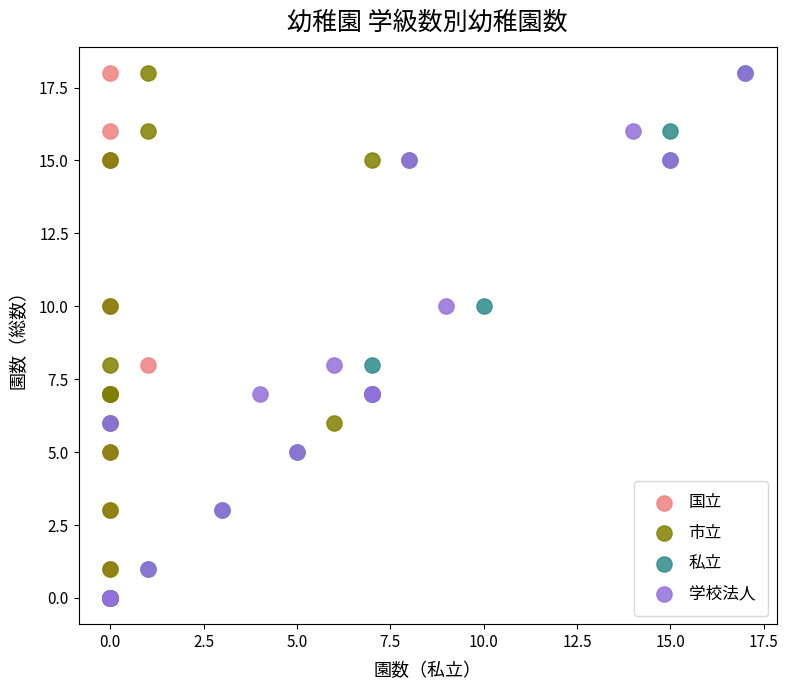

What are all the series names shown in the legend?

国立, 市立, 私立, 学校法人